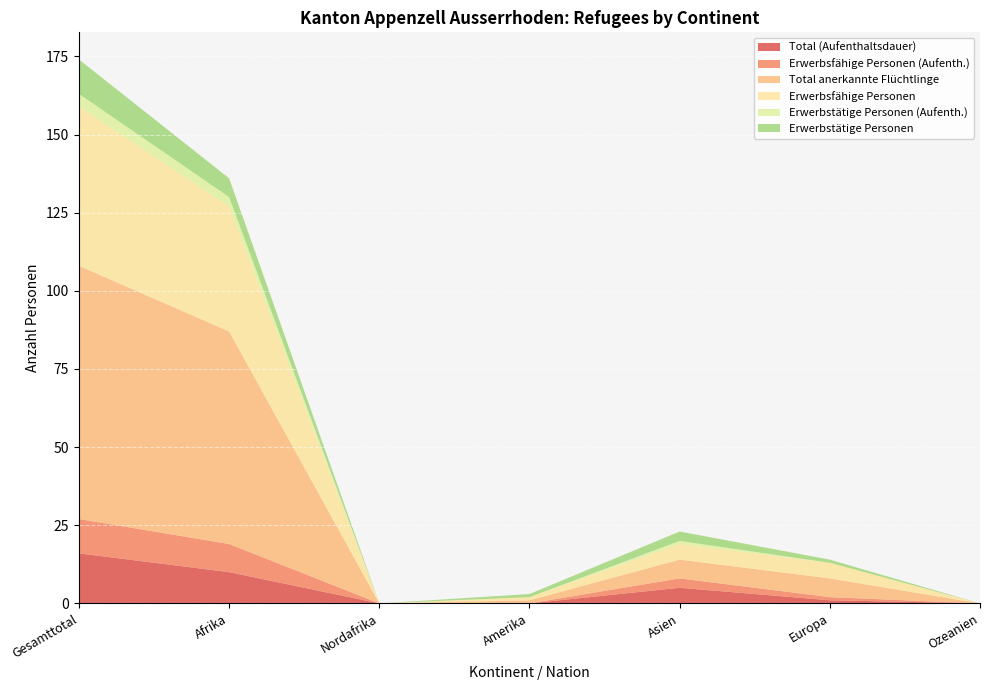

Reading left to right, extract all data points from this chart.

Total (Aufenthaltsdauer): Gesamttotal=16	Afrika=10	Nordafrika=0	Amerika=0	Asien=5	Europa=1	Ozeanien=0
Erwerbsfähige Personen (Aufenth.): Gesamttotal=11	Afrika=9	Nordafrika=0	Amerika=0	Asien=3	Europa=1	Ozeanien=0
Total anerkannte Flüchtlinge: Gesamttotal=81	Afrika=68	Nordafrika=0	Amerika=1	Asien=6	Europa=6	Ozeanien=0
Erwerbsfähige Personen: Gesamttotal=51	Afrika=40	Nordafrika=0	Amerika=1	Asien=5	Europa=5	Ozeanien=0
Erwerbstätige Personen (Aufenth.): Gesamttotal=4	Afrika=3	Nordafrika=0	Amerika=0	Asien=1	Europa=0	Ozeanien=0
Erwerbstätige Personen: Gesamttotal=11	Afrika=6	Nordafrika=0	Amerika=1	Asien=3	Europa=1	Ozeanien=0